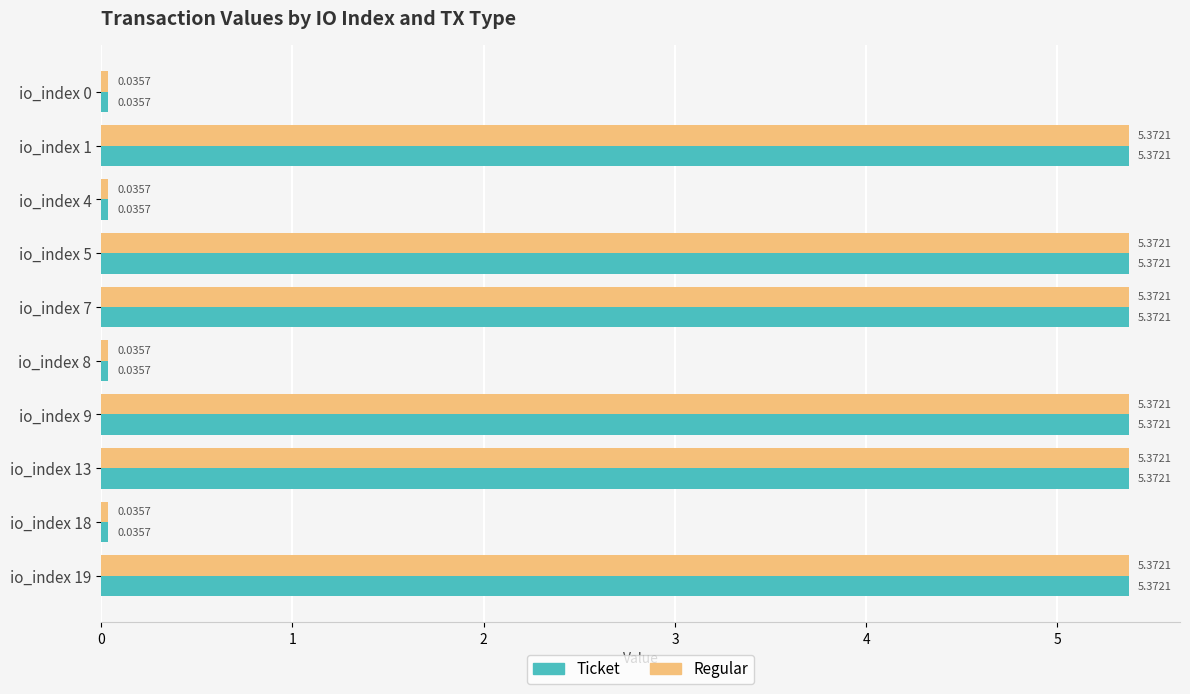

What is the difference between the maximum and second lowest values in the Ticket series?

5.3